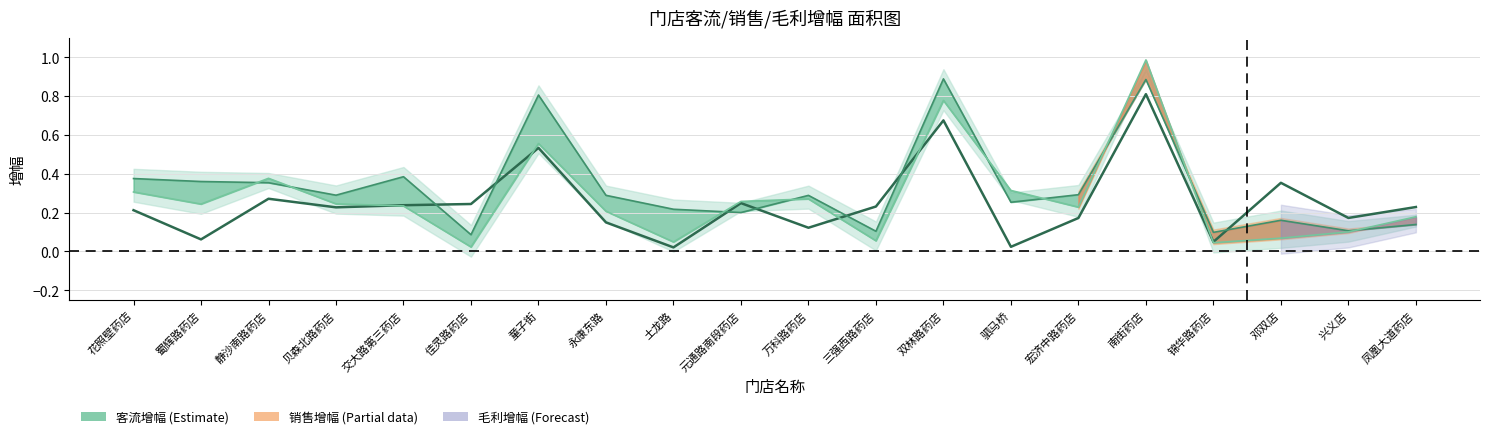

Reading left to right, what are all the values shown in this chart?

客流增幅: 花照壁药店=0.2	蜀辉路药店=0.1	静沙南路药店=0.3	贝森北路药店=0.2	交大路第三药店=0.2	佳灵路药店=0.2	童子街=0.5	永康东路=0.1	土龙路=0.0	元通路南段药店=0.2	万科路药店=0.1	三强西路药店=0.2	双林路药店=0.7	驷马桥=0.0	宏济中路药店=0.2	南街药店=0.8	锦华路药店=0.0	邓双店=0.4	兴义店=0.2	凤凰大道药店=0.2
销售增幅: 花照壁药店=0.4	蜀辉路药店=0.4	静沙南路药店=0.4	贝森北路药店=0.3	交大路第三药店=0.4	佳灵路药店=0.1	童子街=0.8	永康东路=0.3	土龙路=0.2	元通路南段药店=0.2	万科路药店=0.3	三强西路药店=0.1	双林路药店=0.9	驷马桥=0.3	宏济中路药店=0.3	南街药店=0.9	锦华路药店=0.1	邓双店=0.2	兴义店=0.1	凤凰大道药店=0.1
毛利增幅: 花照壁药店=0.3	蜀辉路药店=0.2	静沙南路药店=0.4	贝森北路药店=0.2	交大路第三药店=0.2	佳灵路药店=0.0	童子街=0.6	永康东路=0.2	土龙路=0.0	元通路南段药店=0.3	万科路药店=0.3	三强西路药店=0.1	双林路药店=0.8	驷马桥=0.3	宏济中路药店=0.2	南街药店=1.0	锦华路药店=0.0	邓双店=0.1	兴义店=0.1	凤凰大道药店=0.2